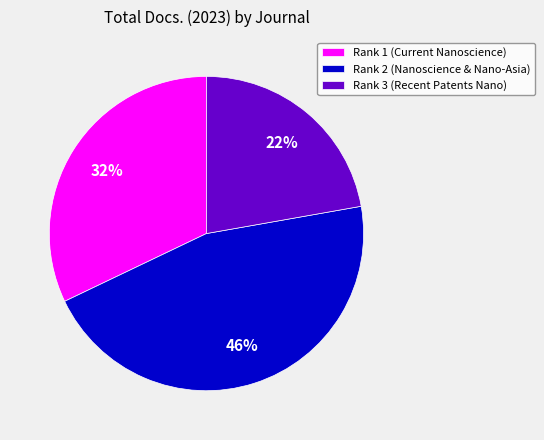

Do Rank 3 (Recent Patents Nano) and Rank 2 (Nanoscience & Nano-Asia) together represent more than half of the pie?

Yes